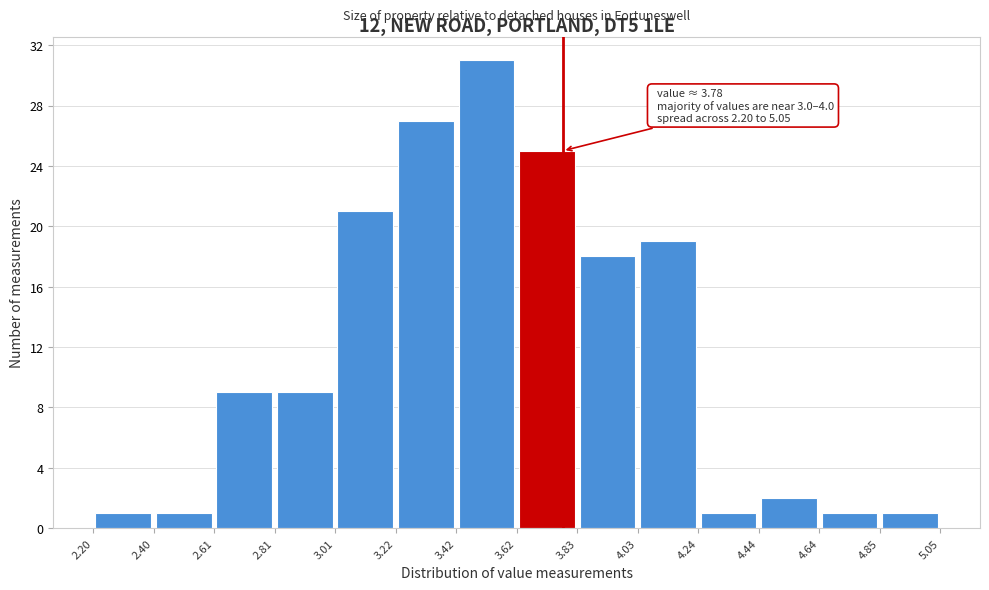

Which range on the x-axis has the tallest bar?

3.42 to 3.62